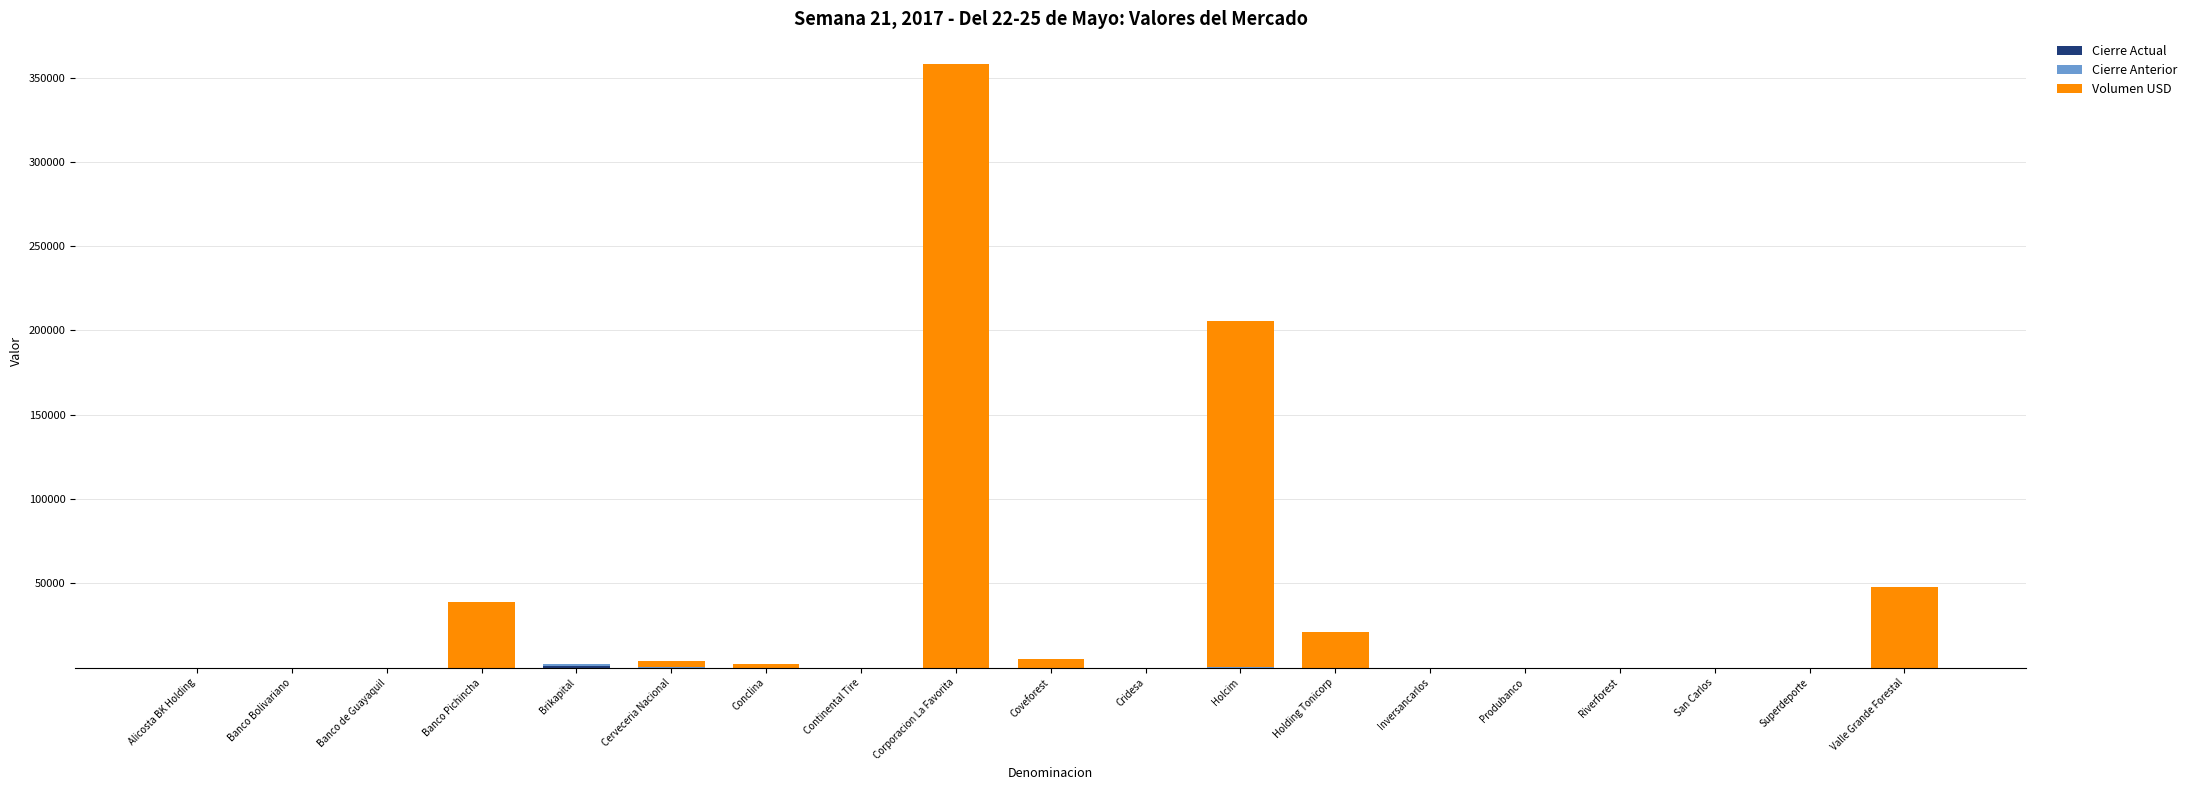

At which category is the sum across all series the highest?

Corporacion La Favorita